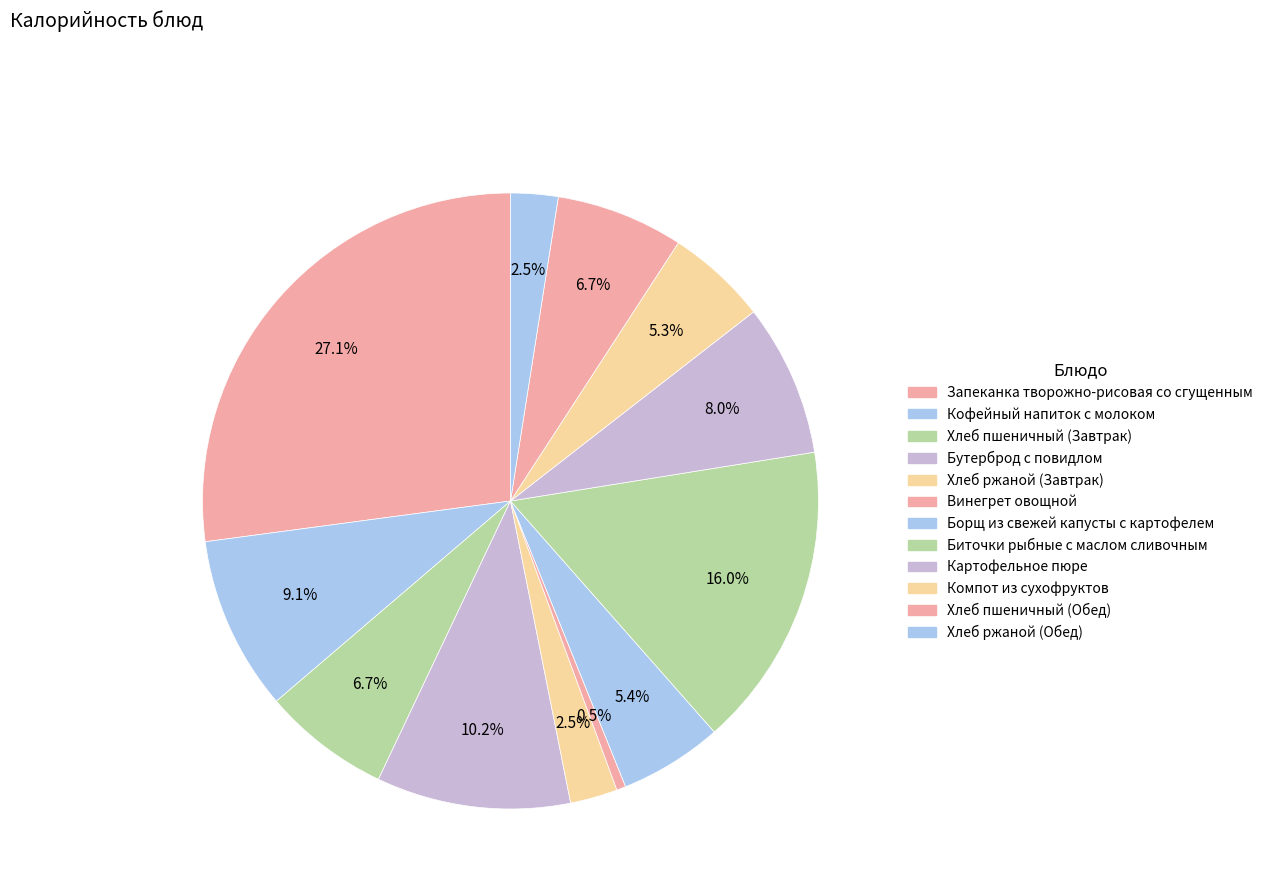

To the nearest percent, what portion does Картофельное пюре represent?

8%